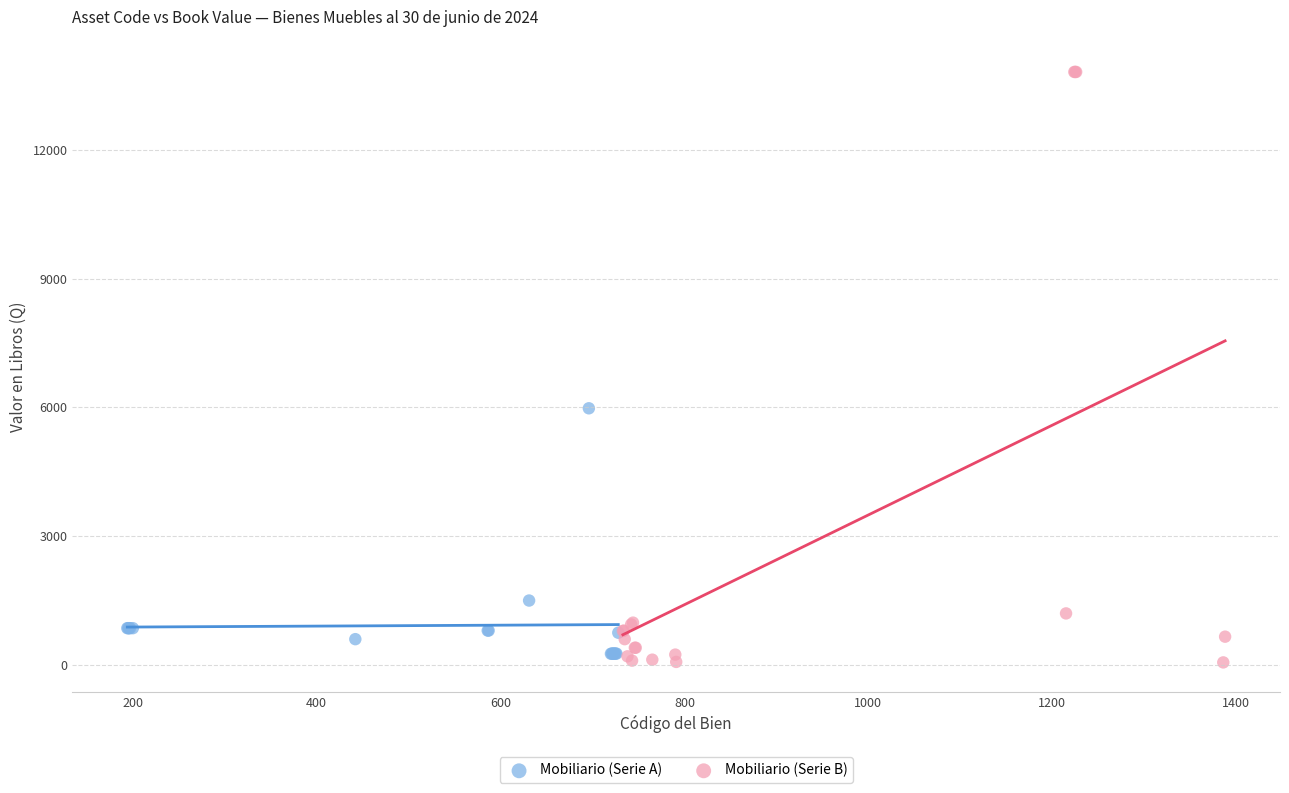

Which series contains the highest Y value?

Mobiliario (Serie B)